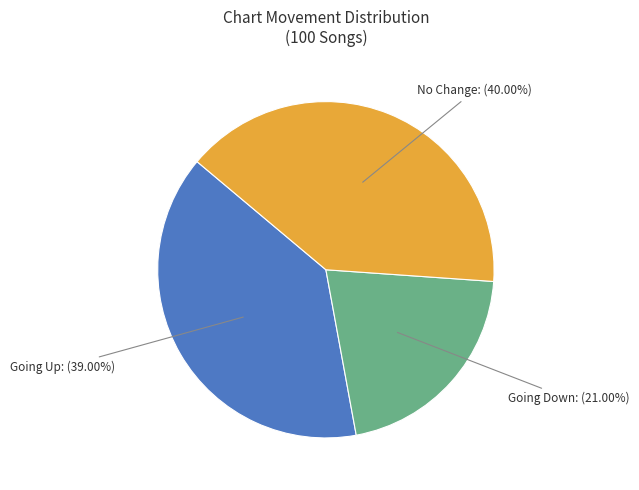

Is there any slice that represents more than half of the pie?

No